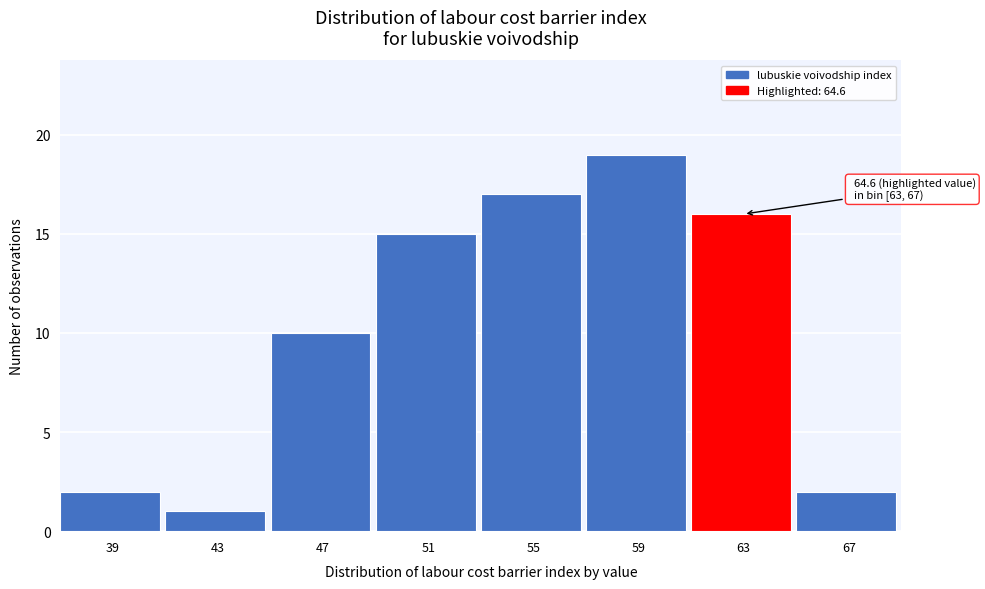

Reading right to left, transcribe all the data shown in this chart.

2	16	19	17	15	10	1	2